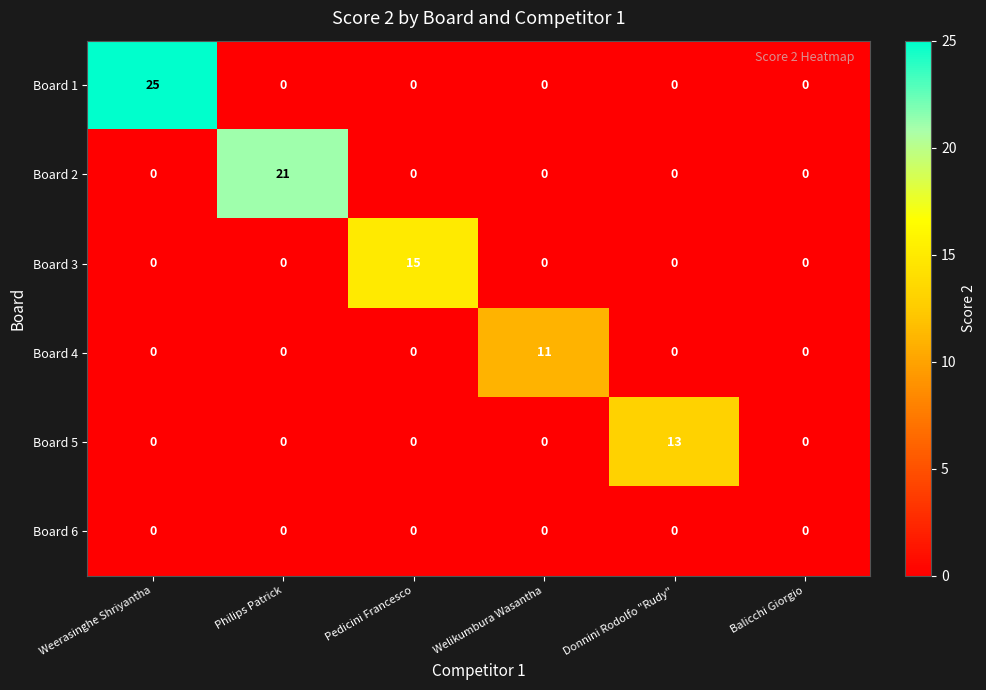

Is it true that Board 3 equals -9 at Philips Patrick?

False